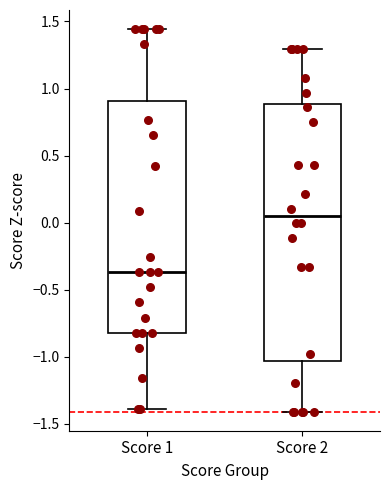

Comparing the boxes themselves (not the whiskers), which one is the tallest?

Score 2